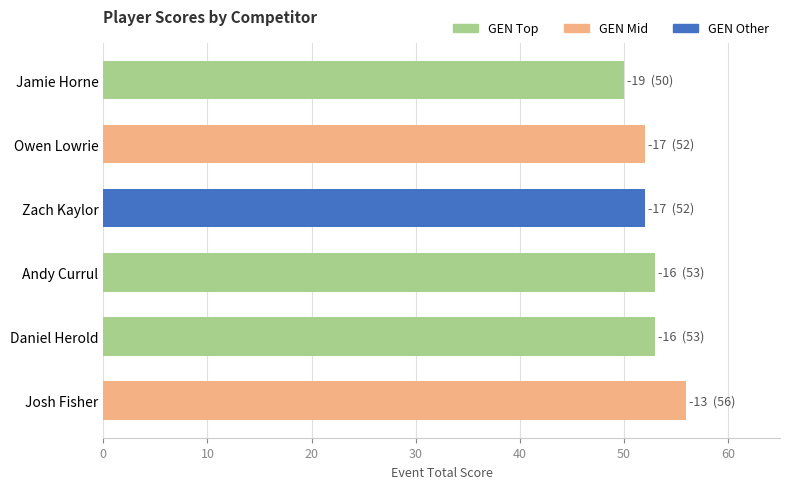

At which category does the chart reach its peak across all series?

Josh Fisher